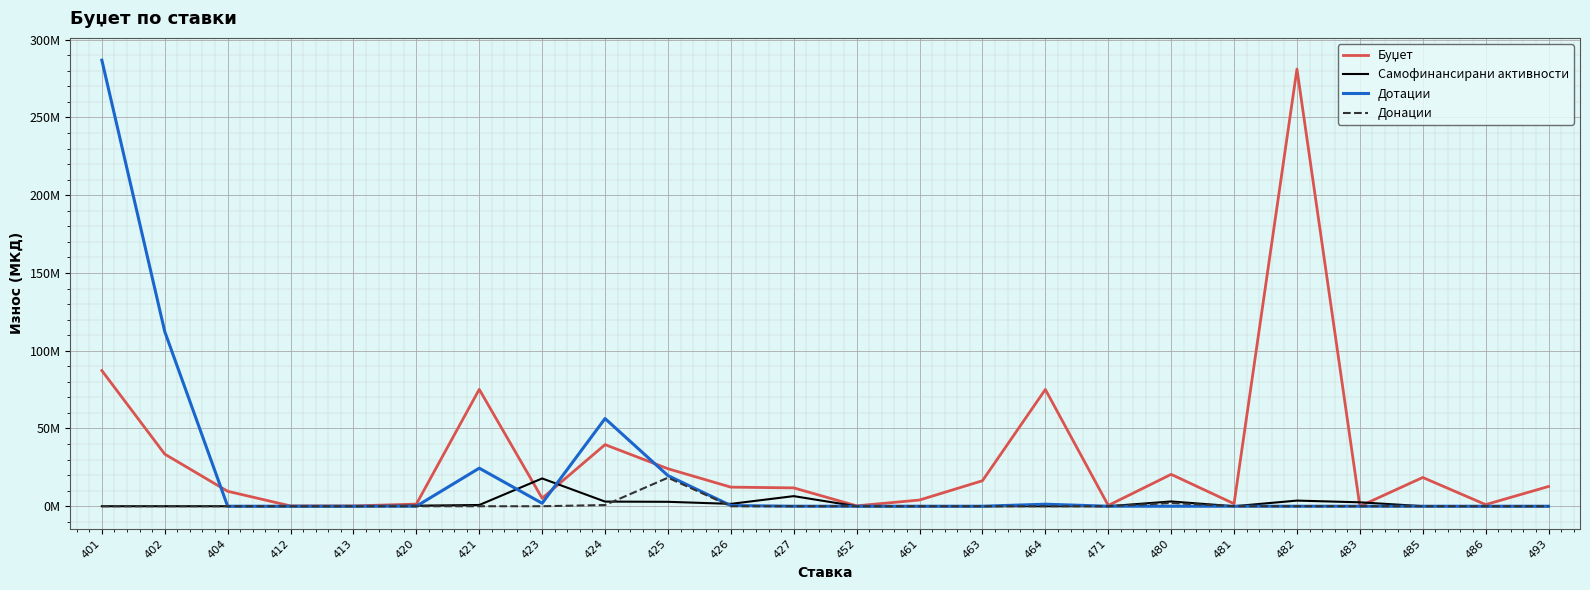

At which label is Донации closest to 9179524?

480